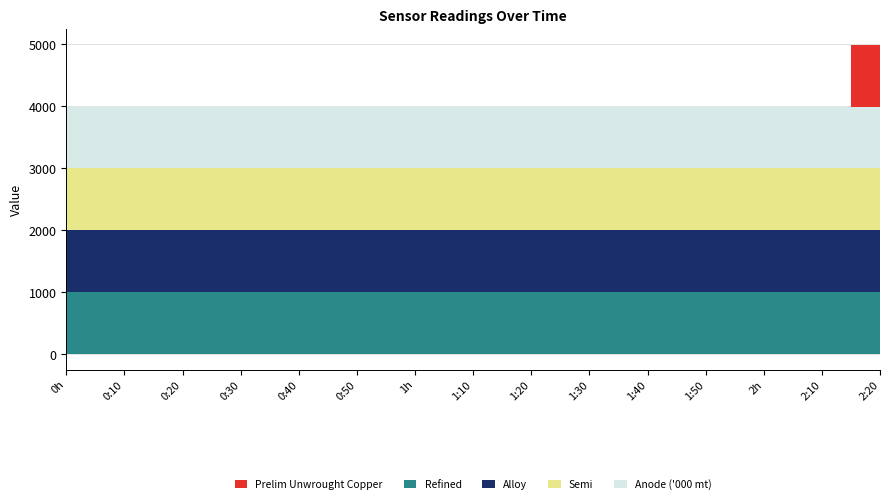

Is it true that Anode ('000 mt) equals 999 at 1998/09/12 01:40?

True